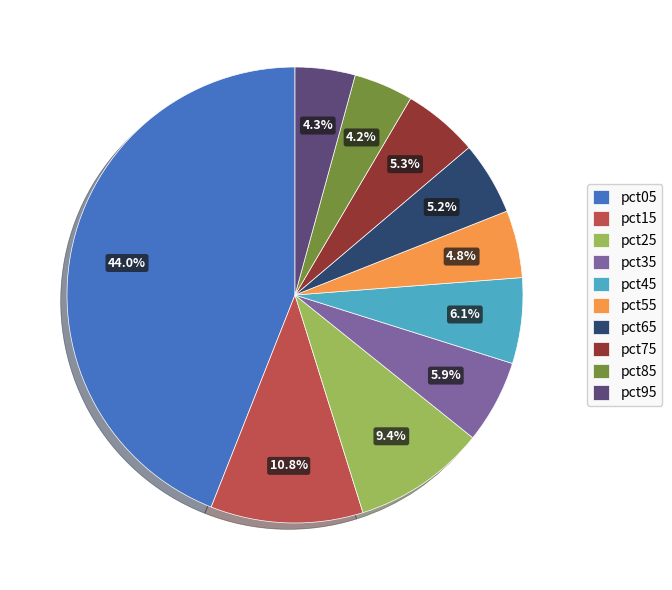

Is the sum of pct25 and pct55 greater than half?

No